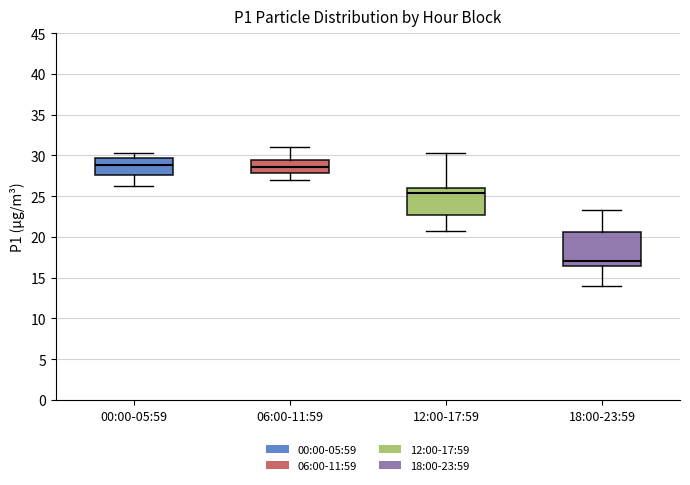

Reading left to right, transcribe this box plot: for each box, give where its median line is, the range the box spans, and where its two whiskers end, as read against the y-axis. The values are not printed on the chart, so give them approximately, as read against the axis.

00:00-05:59: median 29.0, box 27.5 to 29.5, whiskers 26.5 to 30.5
06:00-11:59: median 28.5, box 28.0 to 29.5, whiskers 27.0 to 31.0
12:00-17:59: median 25.5, box 22.5 to 26.0, whiskers 21.0 to 30.5
18:00-23:59: median 17.0, box 16.5 to 20.5, whiskers 14.0 to 23.5